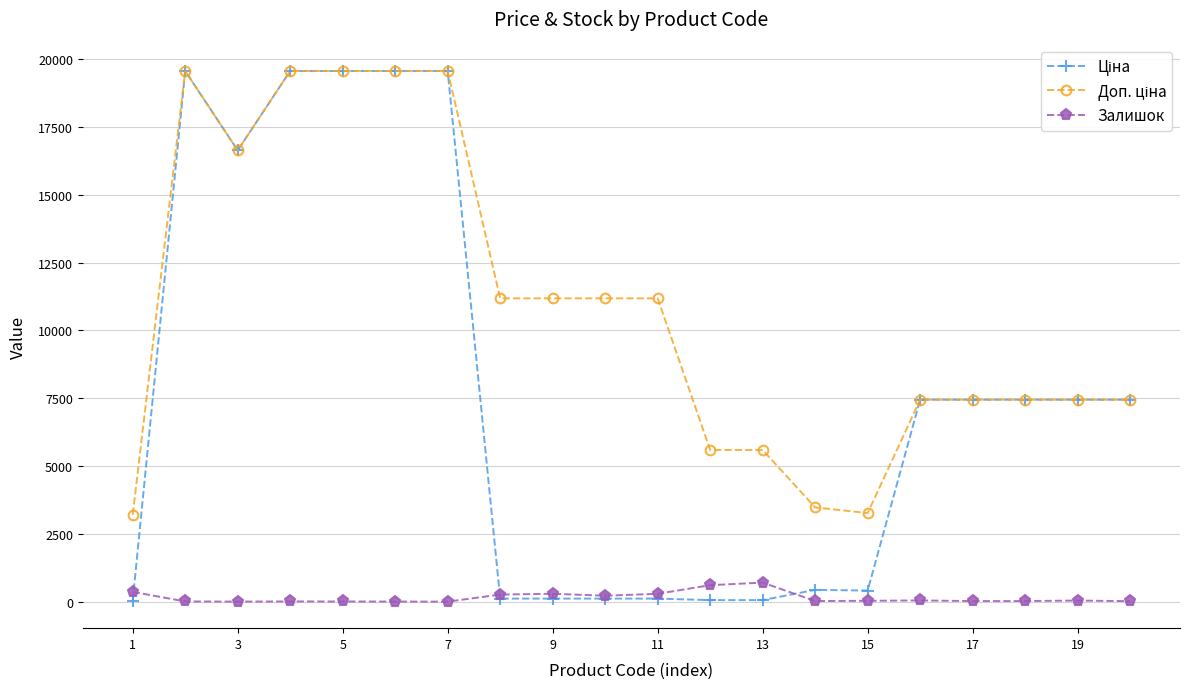

What is the maximum value shown in the chart?

19564.9